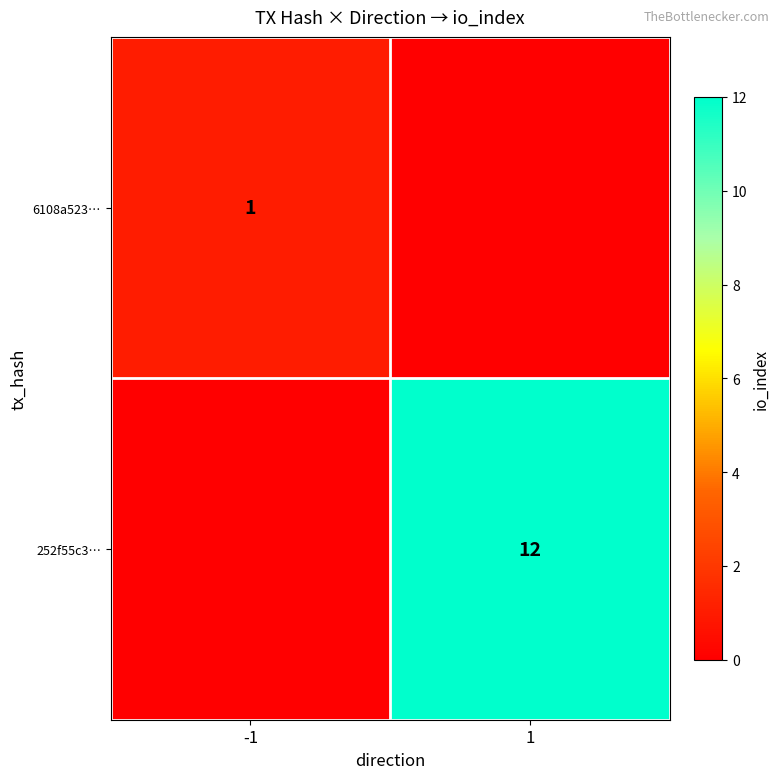

The 252f55c3… series shows 12 at 1. True or false?

True